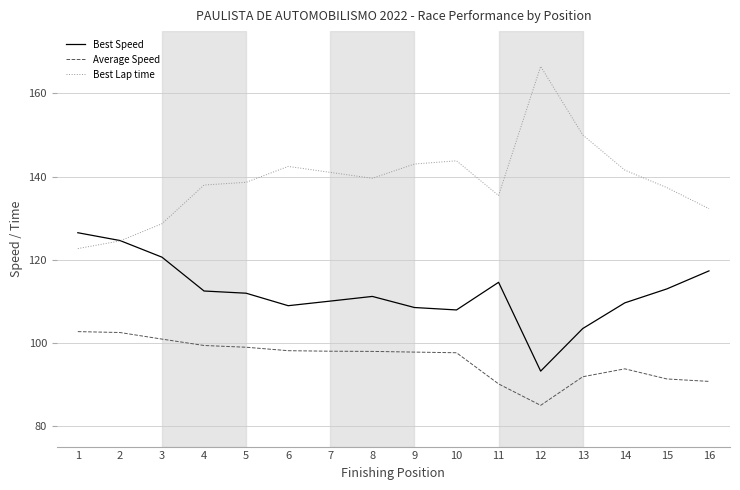

What are all the series names shown in the legend?

Best Speed, Average Speed, Best Lap time